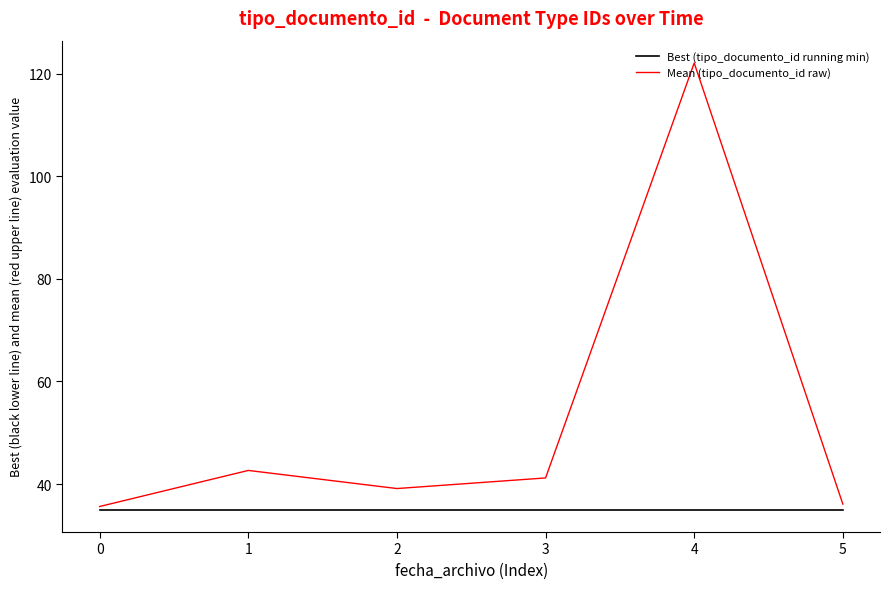

In Mean (tipo_documento_id raw), how many points are lower than both neighbors (excluding endpoints)?

1